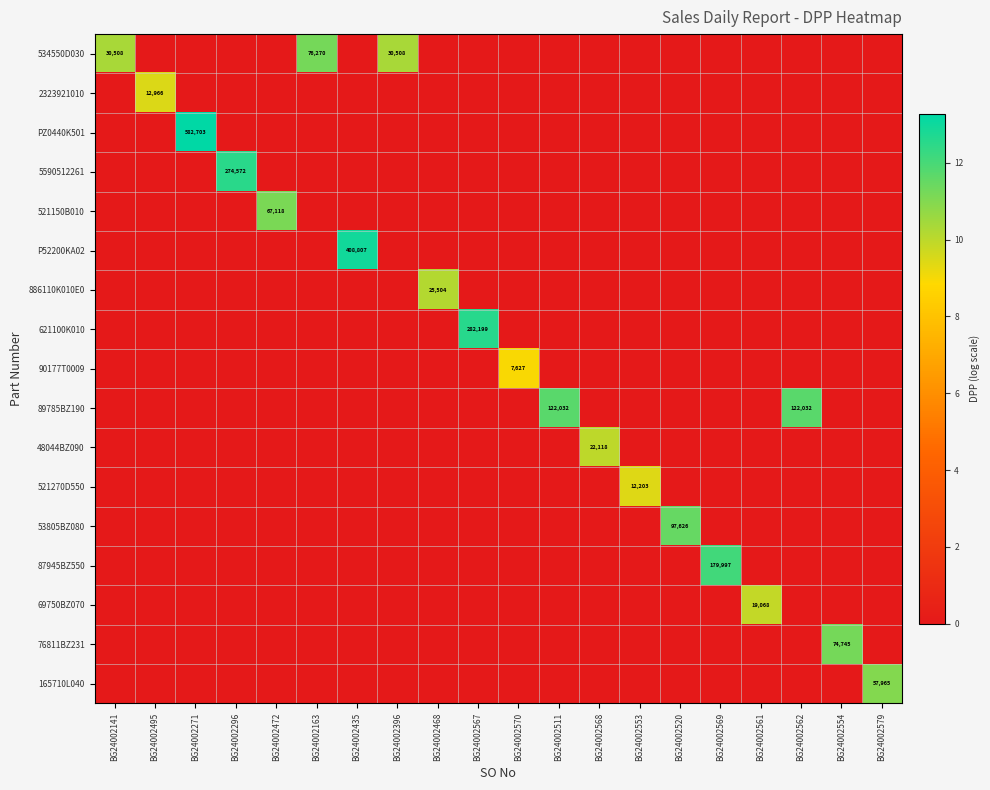

What is the total value across all series at BG24002570?

8.9